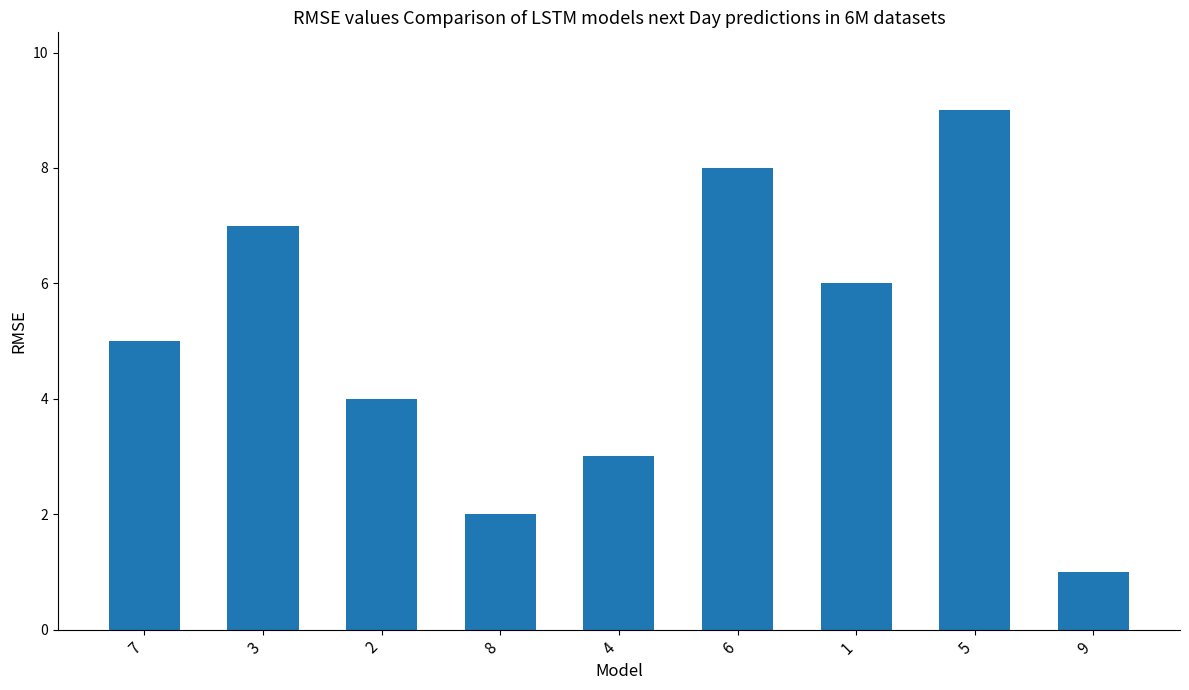

What is the sum of all values?

45